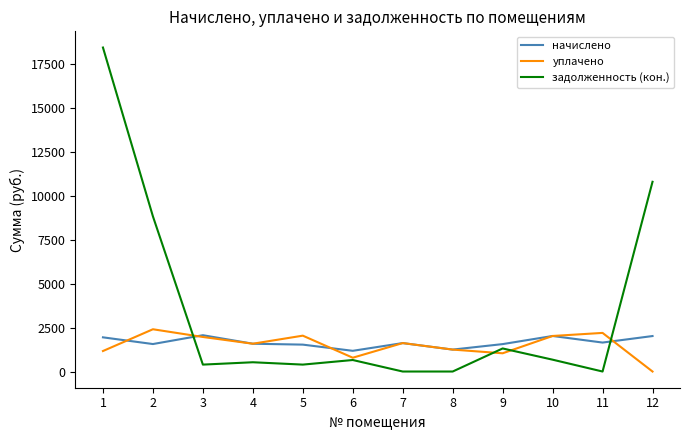

What is the greatest value displayed?

18413.6